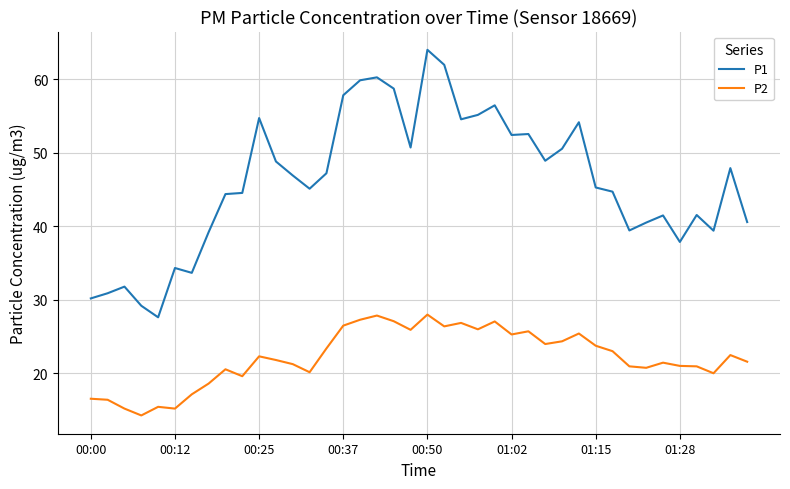

Rank the series by their average value, from lowest to highest.

P2, P1